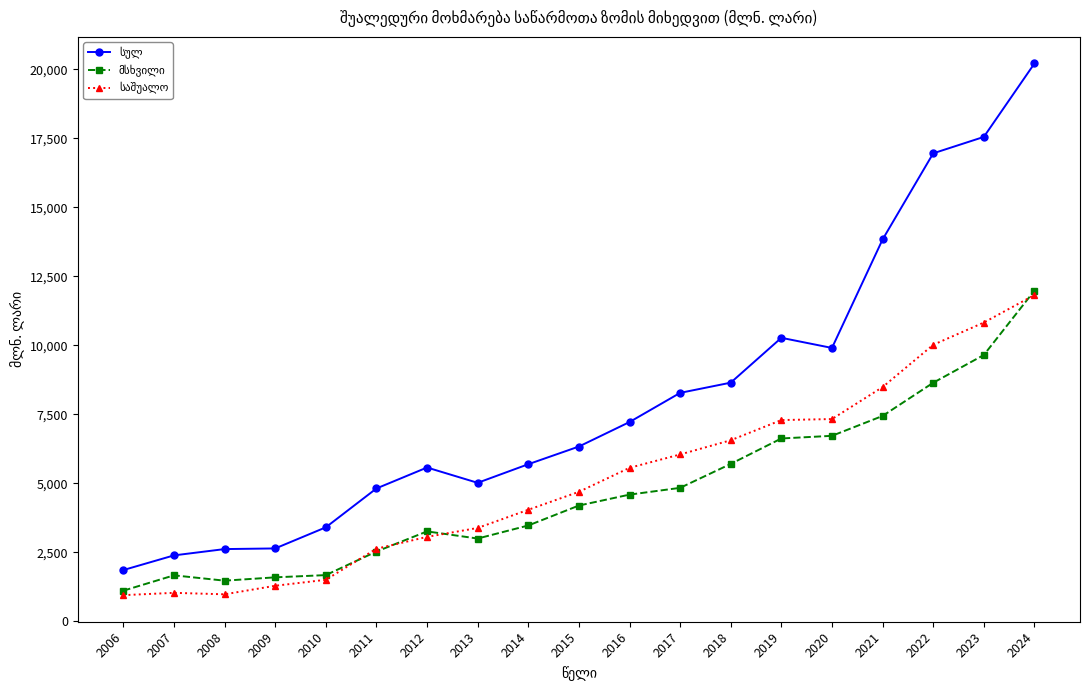

What is the difference between the highest and lowest values at 2018?

2942.4